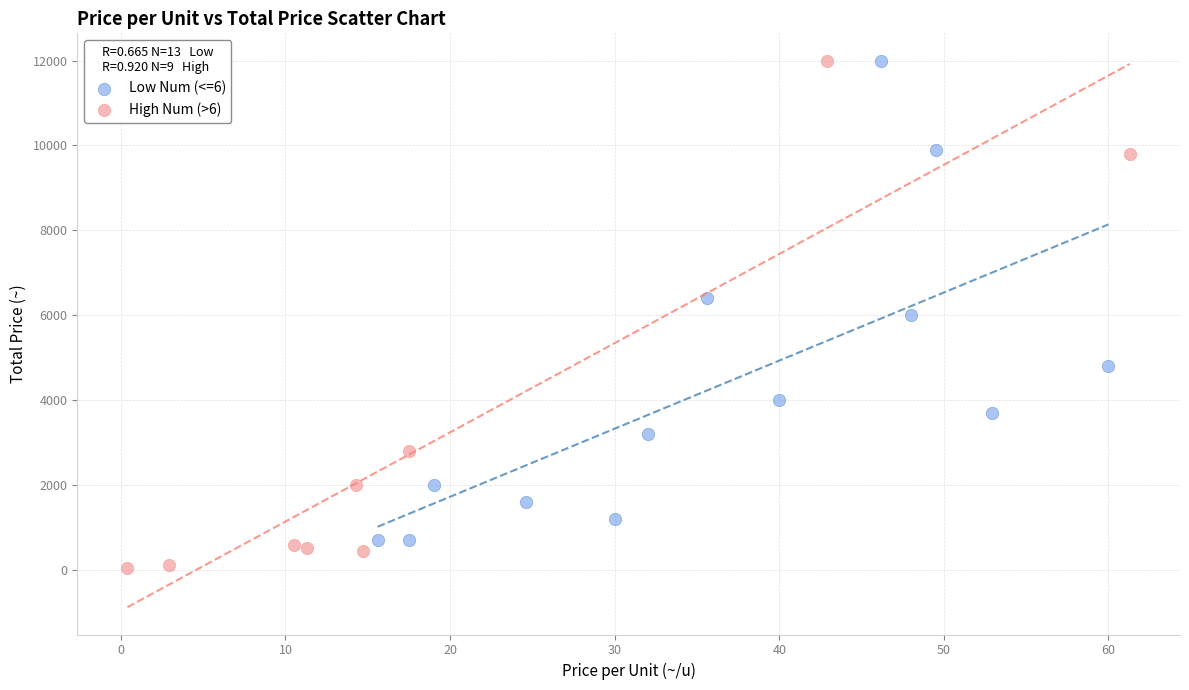

Which series contains the lowest Y value?

High Num (>6)